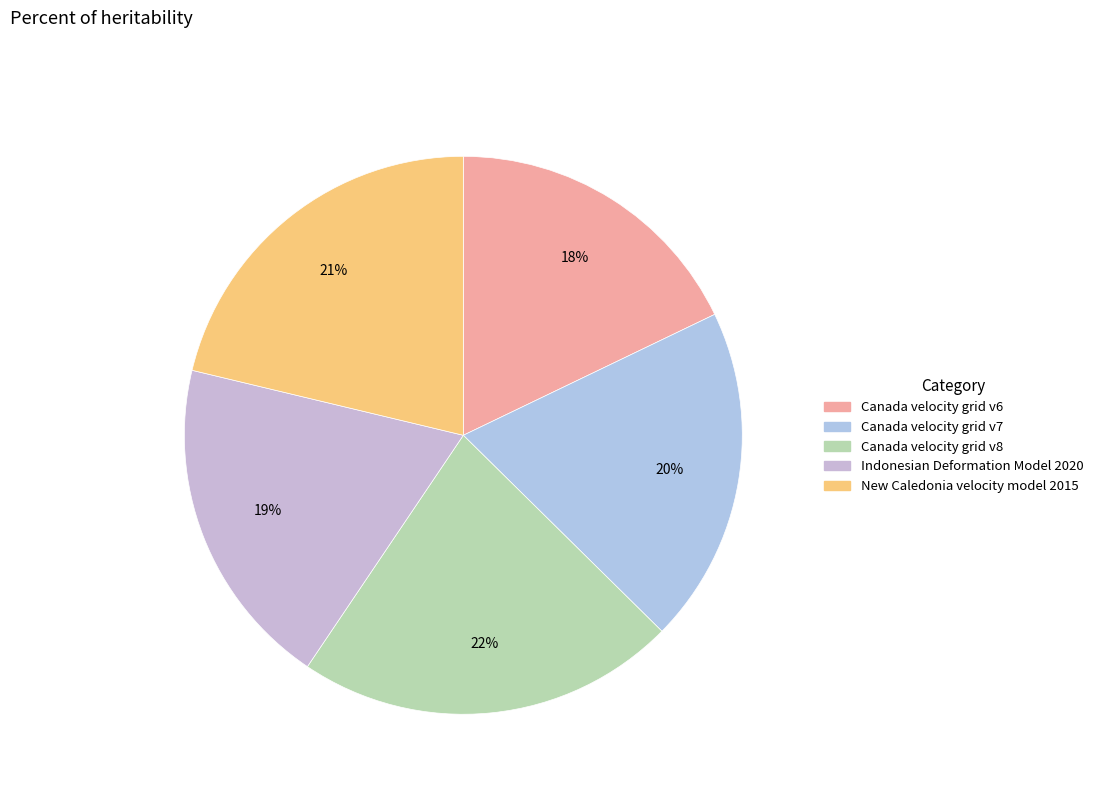

To the nearest percent, what is the average slice percentage?

20%